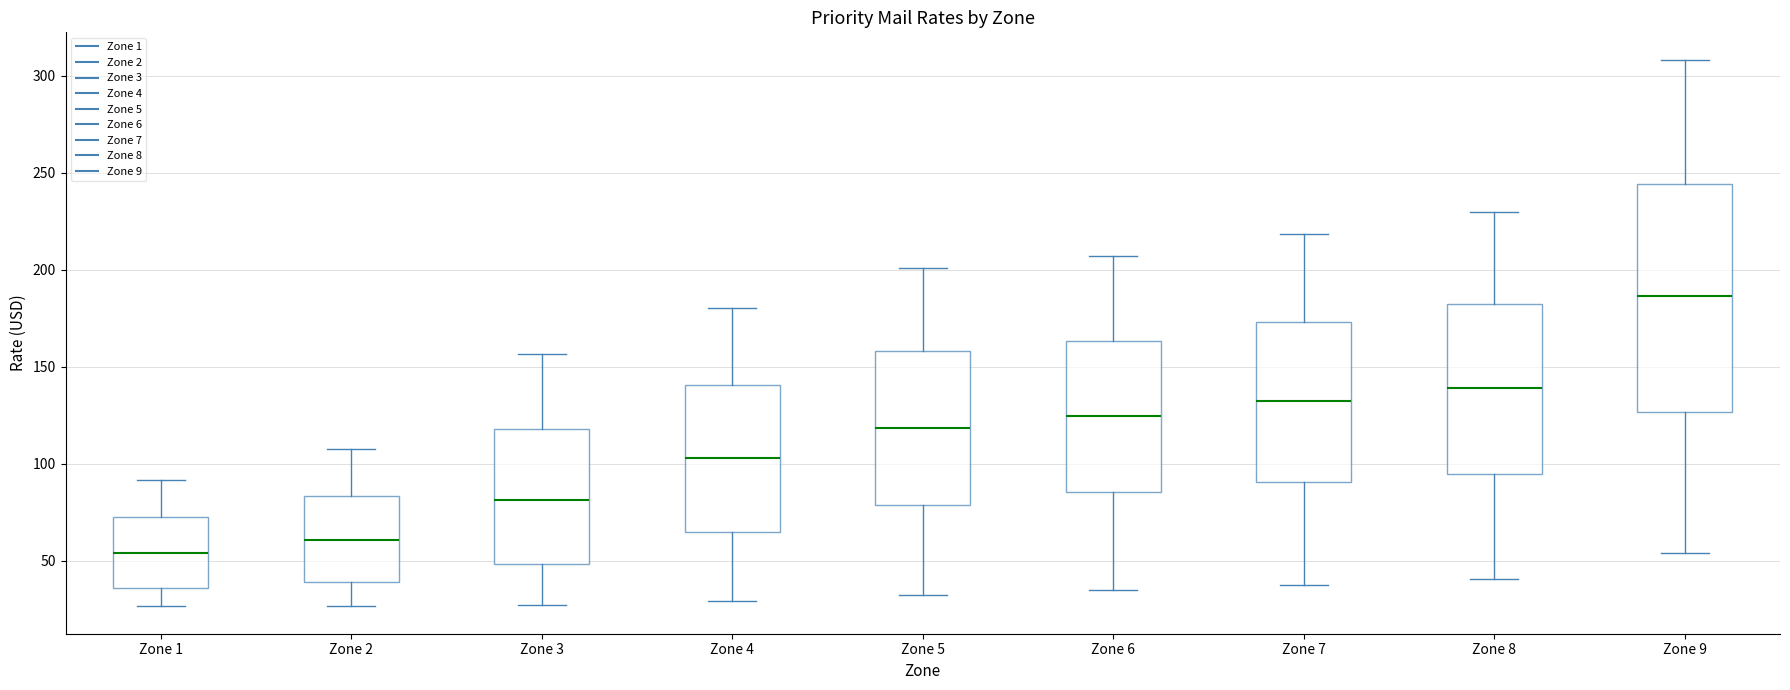

Where does the median line of the box for Zone 9 sit on the y-axis? The values are not printed on the chart, so give them approximately, as read against the axis.

185